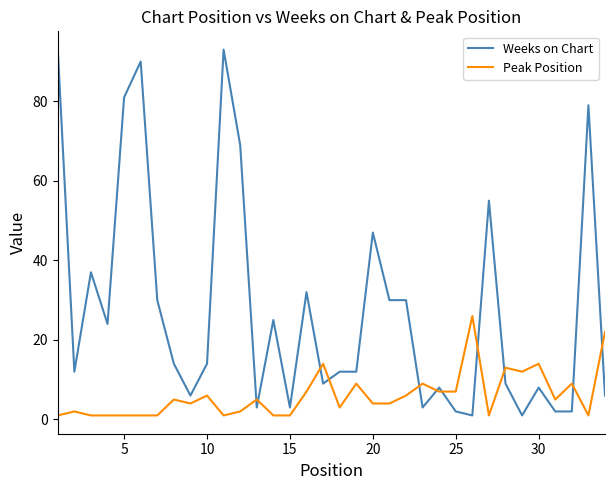

Which series has the widest spread of values?

Weeks on Chart